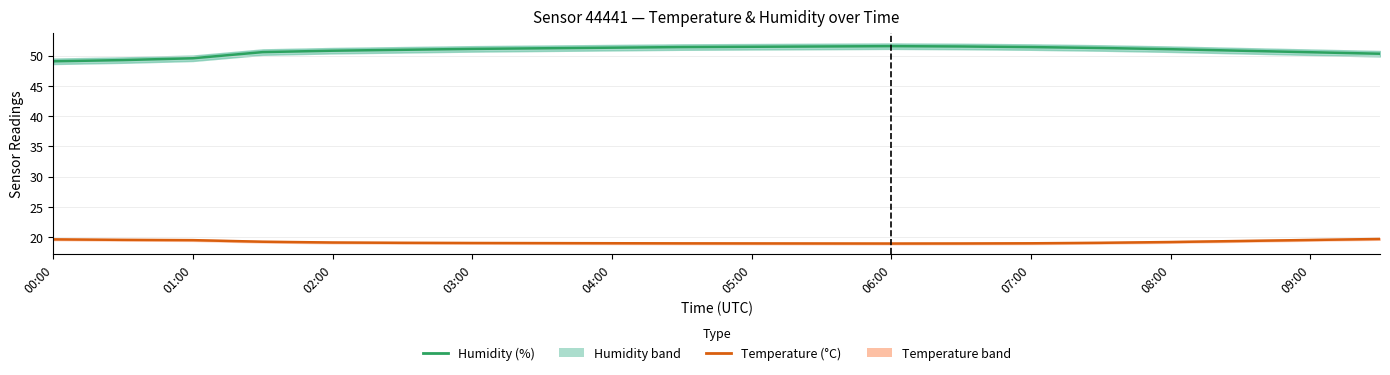

What are all the series names shown in the legend?

Humidity (%), Temperature (°C)